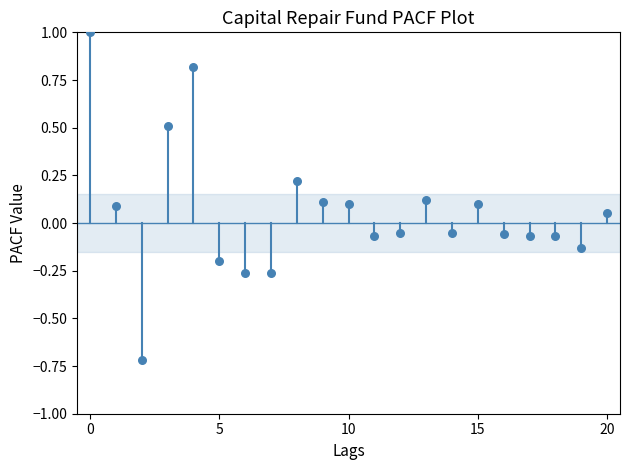

What is the range of Y values (max minus min)?

1.7